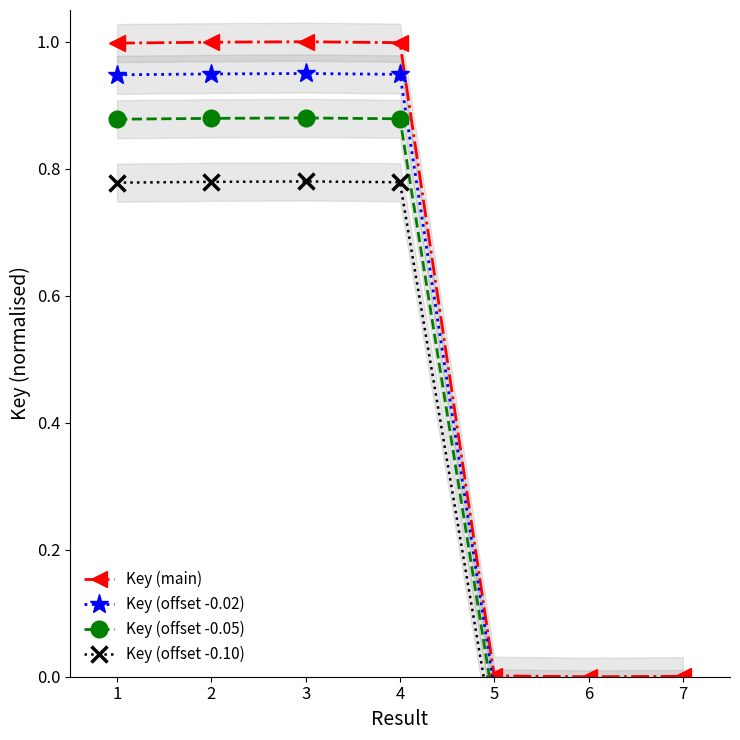

Is the value of Key (main) at 6 greater than the value of Key (offset -0.02) at 2?

No